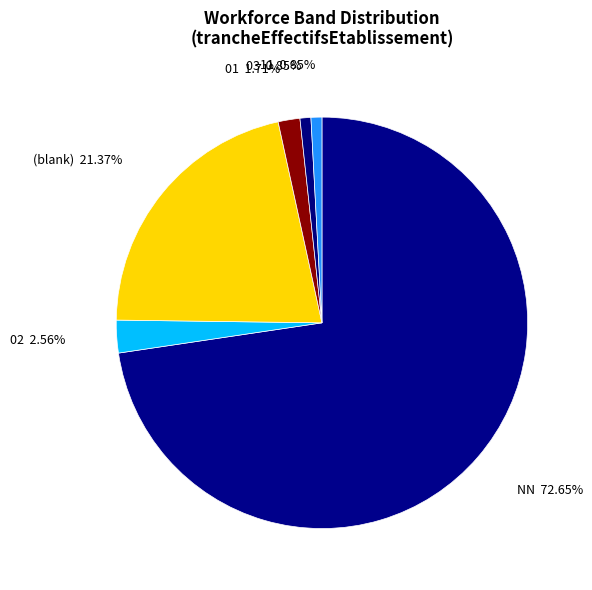

To the nearest percent, what percentage of the pie is 01?

2%